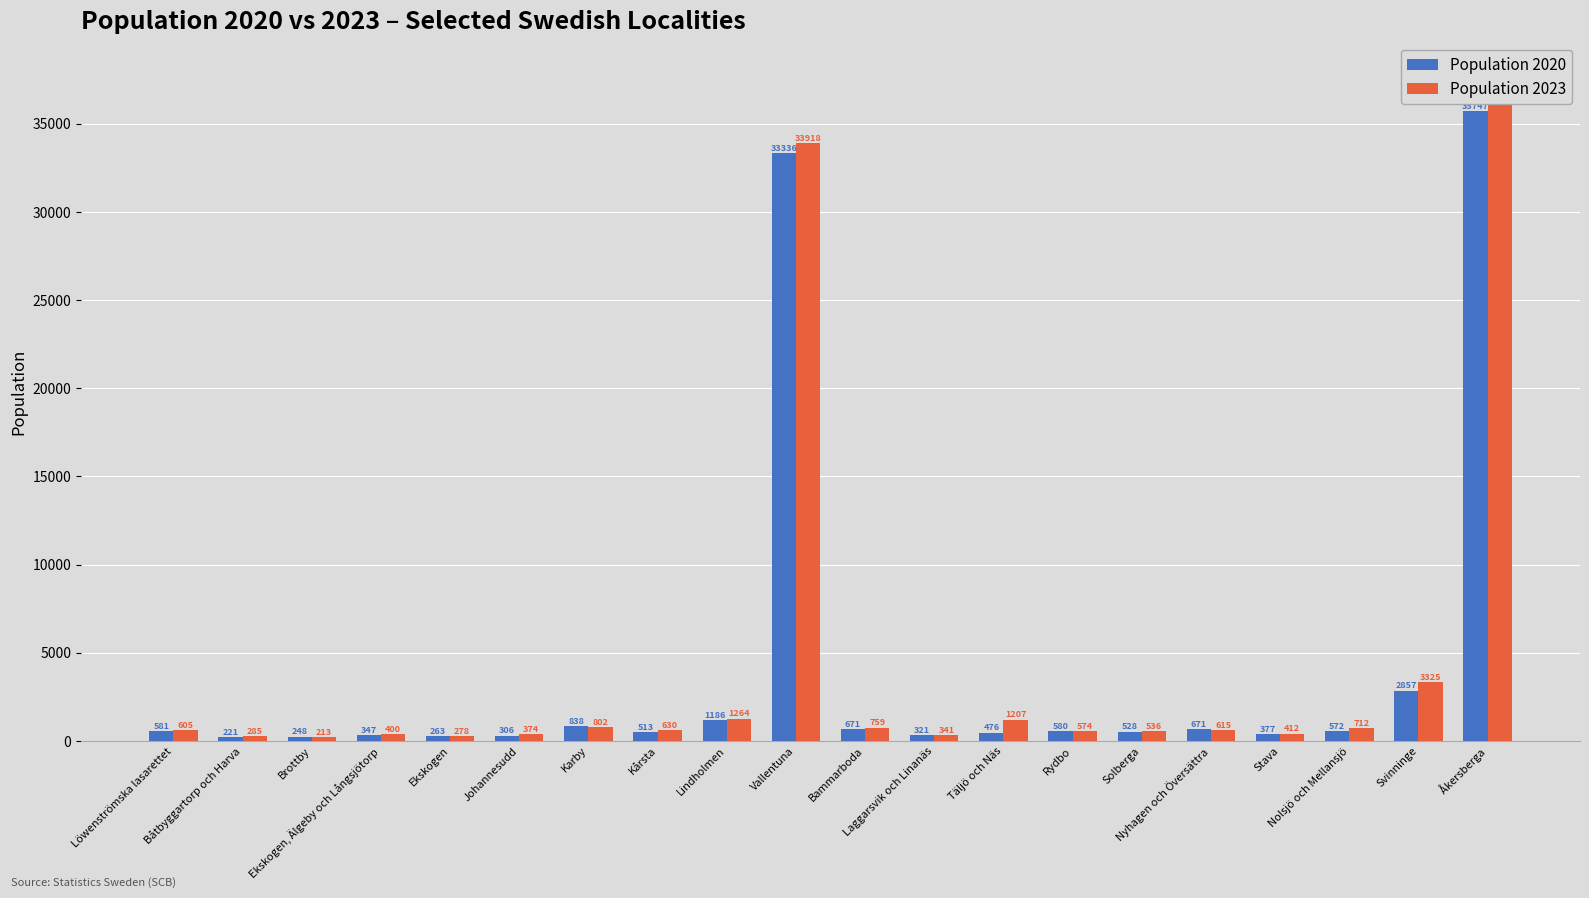

What is the minimum value for Population 2020?

221